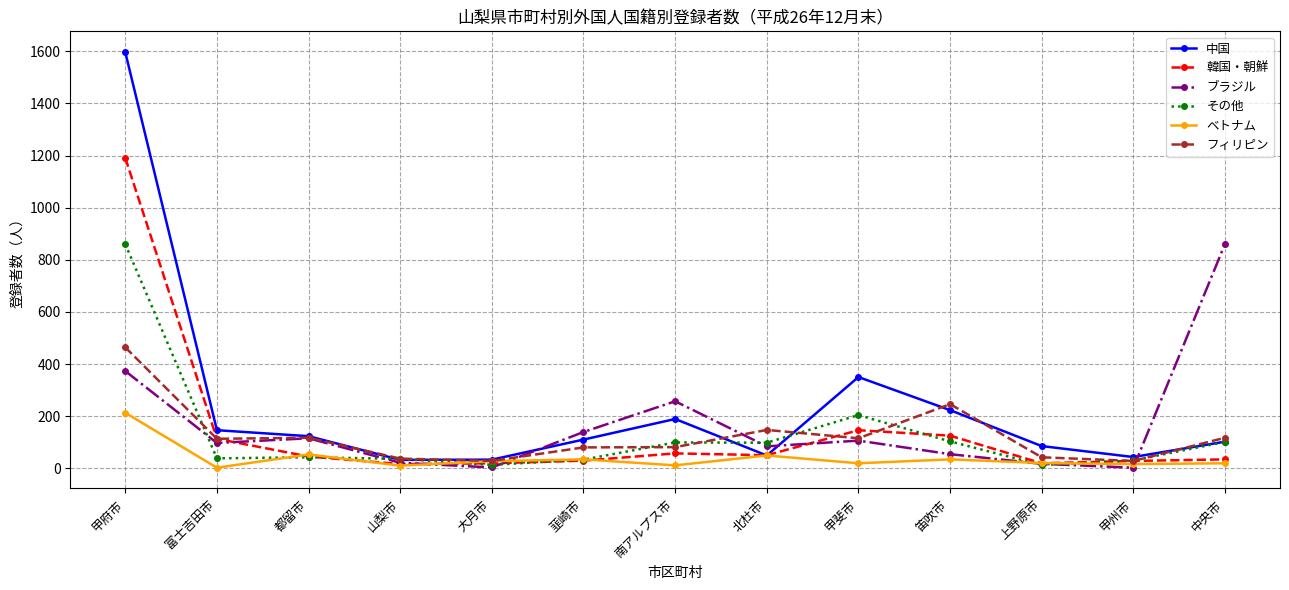

At 甲府市, list the series in order from largest to smallest.

中国, 韓国・朝鮮, その他, フィリピン, ブラジル, ベトナム